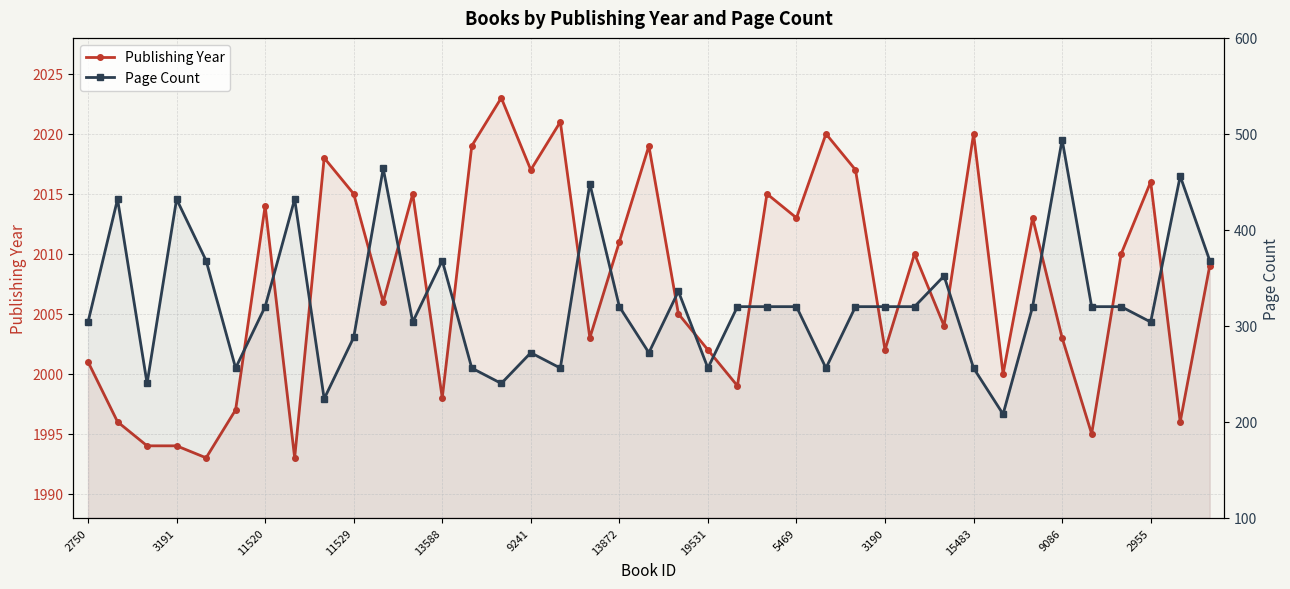

What is the value of the Page Count point at the 34th from the left?

494